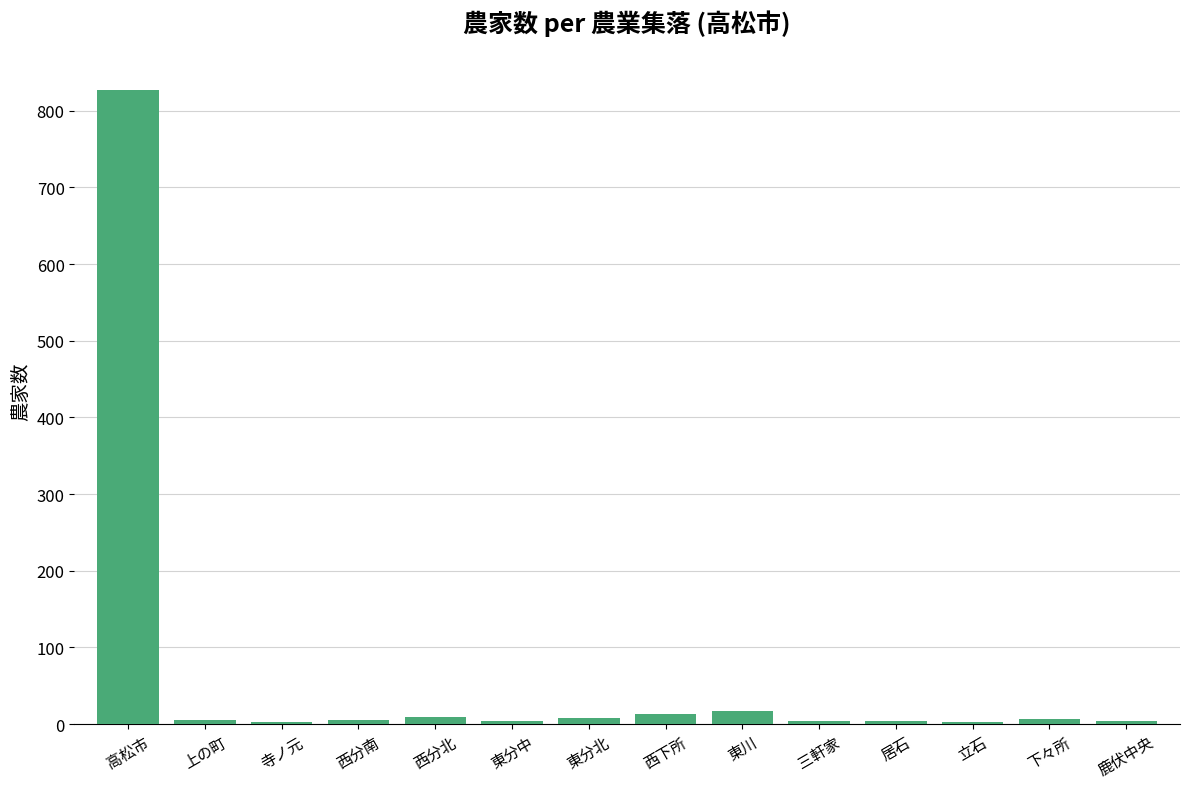

What value does the data have at 上の町?

5